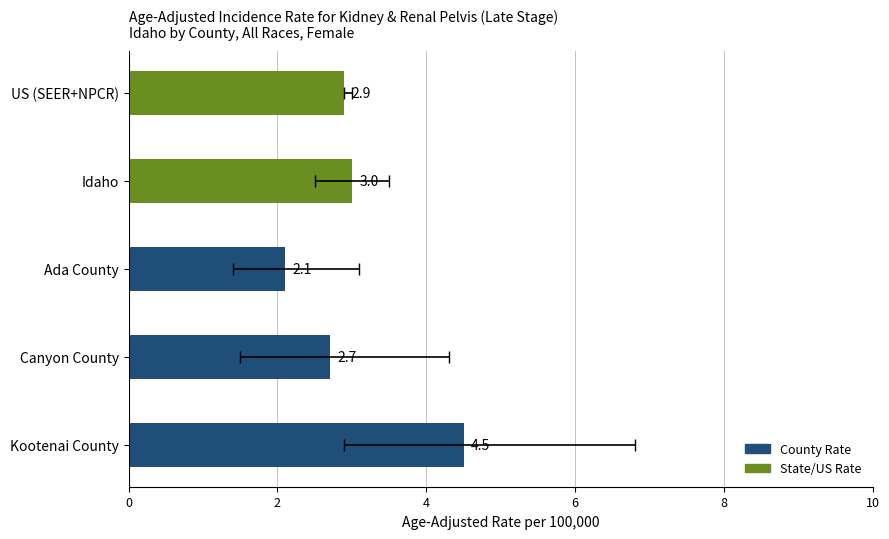

Which has a higher value, Kootenai County or Idaho?

Kootenai County